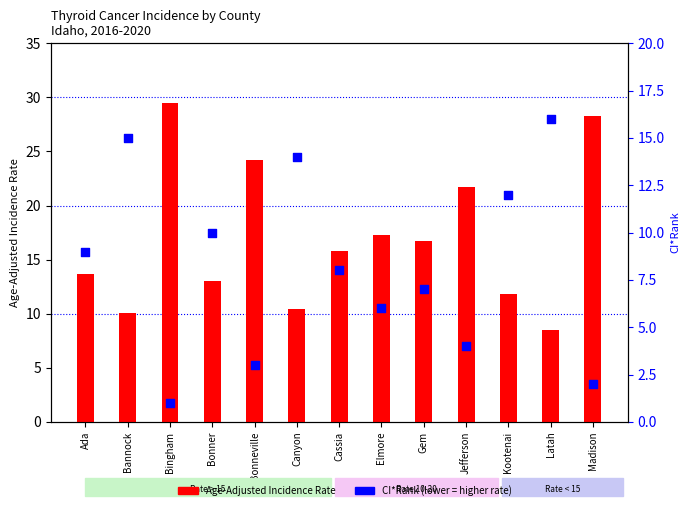

Which series contains the lowest Y value?

CI*Rank